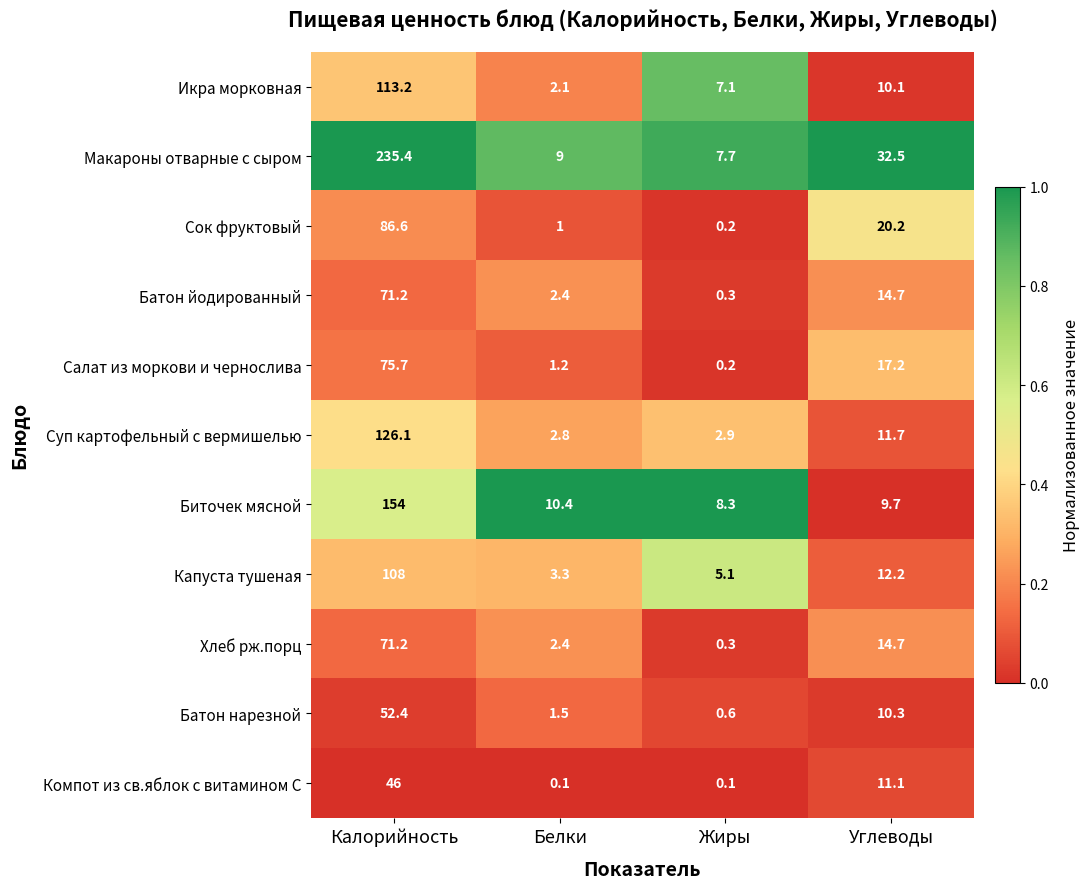

What is the difference between the maximum and minimum values in the Сок фруктовый series?

86.4